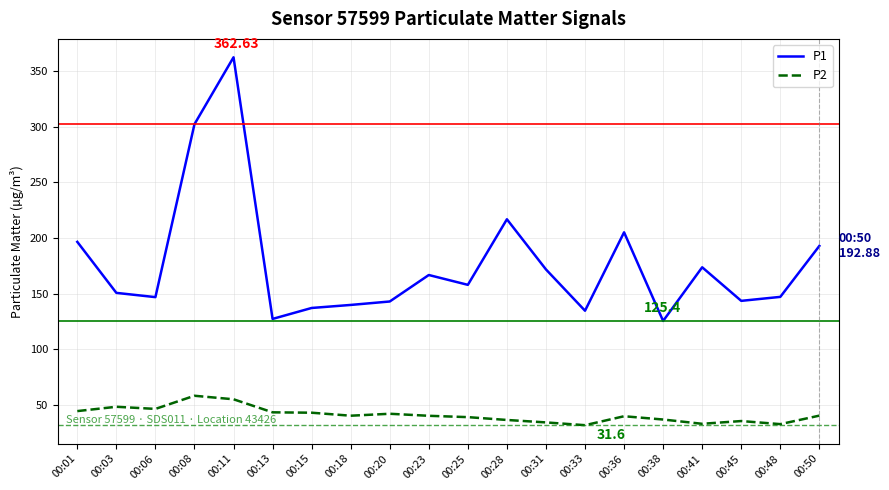

Which series changed the most between 00:01 and 00:31?

P1